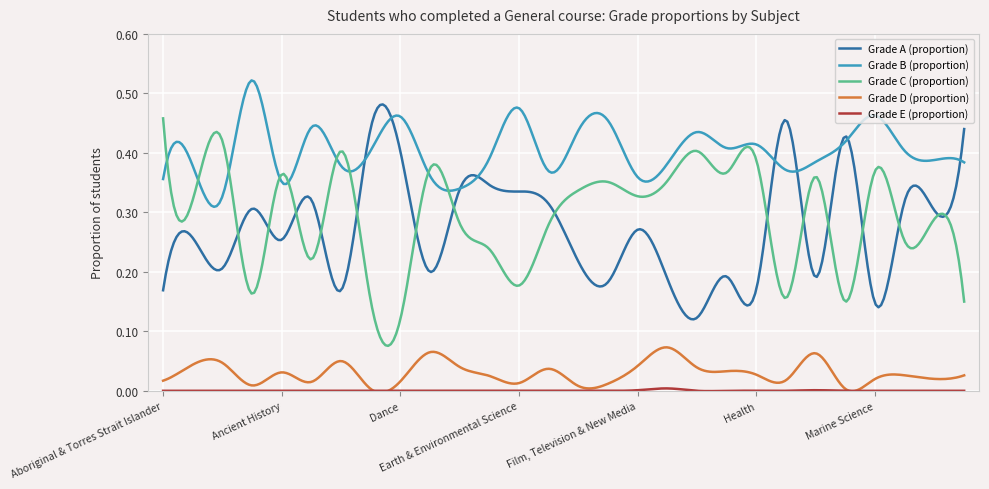

True or false: Grade D (proportion) and Grade A (proportion) intersect in this chart.

False